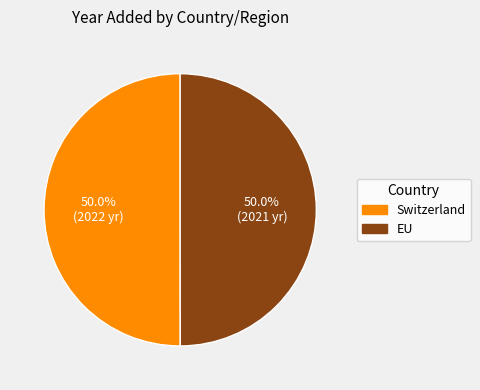

The Switzerland slice represents 59% of the pie. True or false?

False